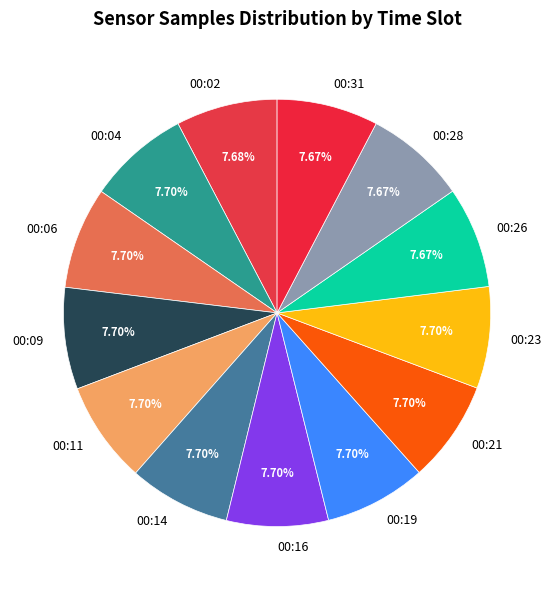

Is there any slice that represents more than half of the pie?

No